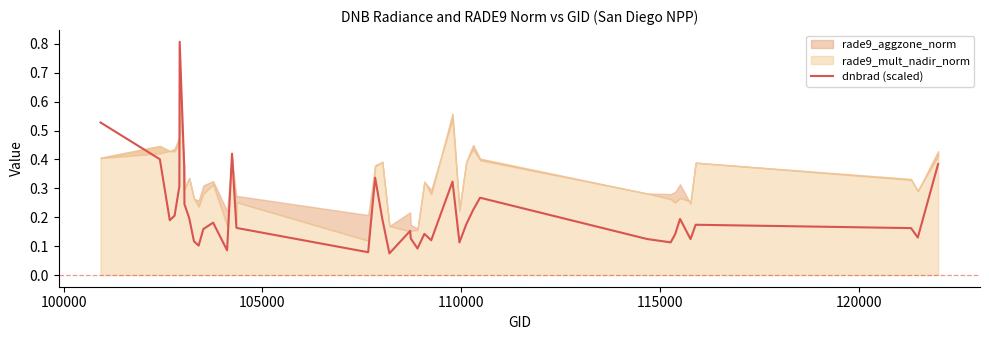

What is the maximum value for dnbrad (scaled)?

0.8